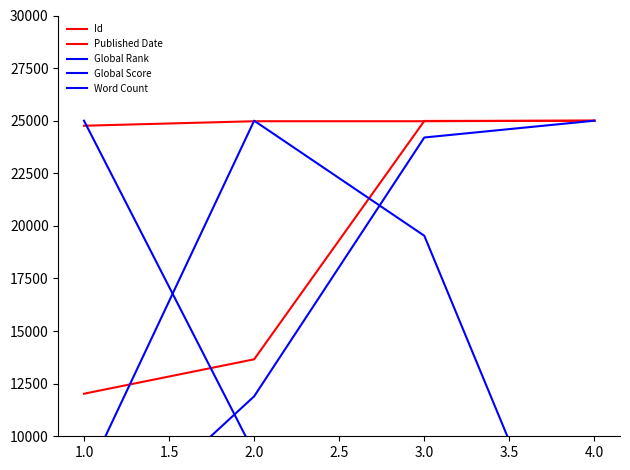

Where is Global Score nearest to the value 14994?

2.0